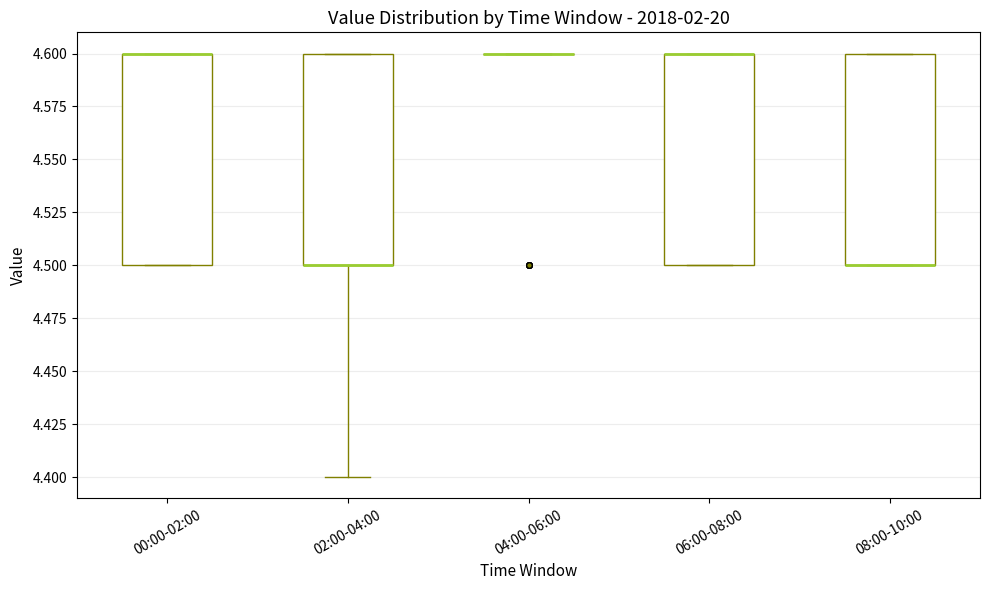

Reading left to right, read every box against the y-axis: the position of its median line, the range the box covers, and the ends of its whiskers. The values are not printed on the chart, so give them approximately, as read against the axis.

00:00-02:00: median 4.6 (drawn on the box's upper edge), box 4.5 to 4.6, whiskers 4.5 to 4.6
02:00-04:00: median 4.5 (drawn on the box's lower edge), box 4.5 to 4.6, whiskers 4.4 to 4.6
04:00-06:00: box collapsed to a line at 4.6, whiskers 4.6 to 4.6
06:00-08:00: median 4.6 (drawn on the box's upper edge), box 4.5 to 4.6, whiskers 4.5 to 4.6
08:00-10:00: median 4.5 (drawn on the box's lower edge), box 4.5 to 4.6, whiskers 4.5 to 4.6